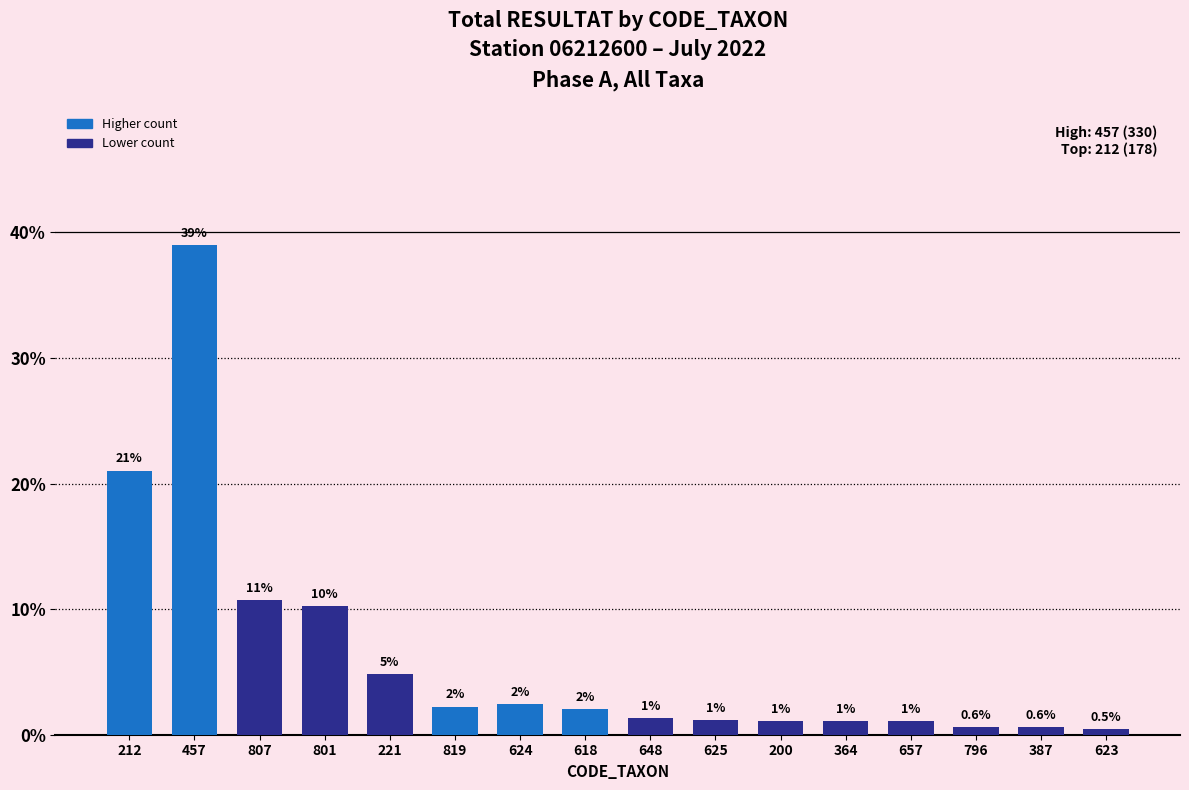

What position from the left is 801?

4